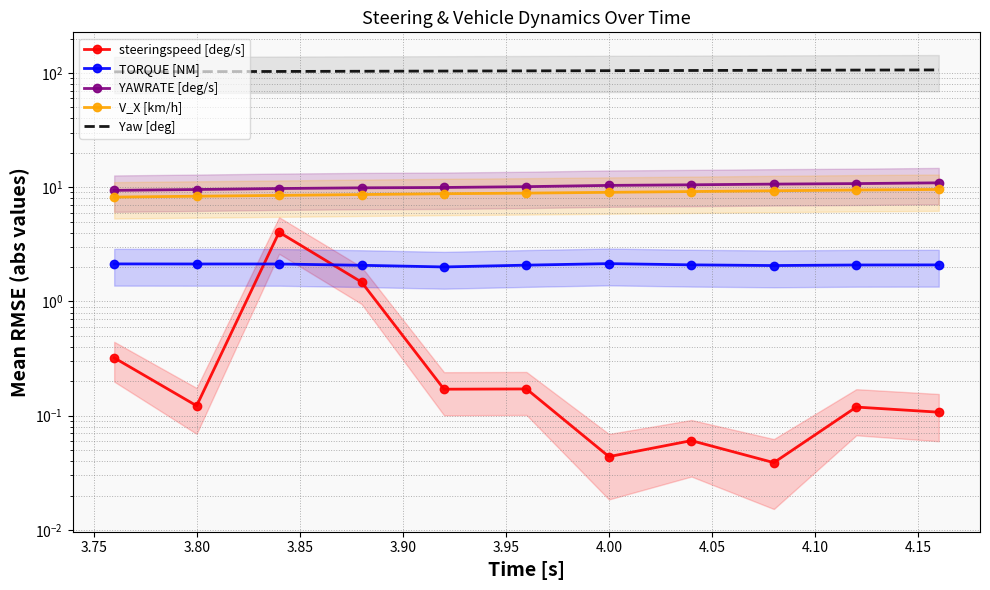

Which series has the largest range (max minus min)?

steeringspeed [deg/s]